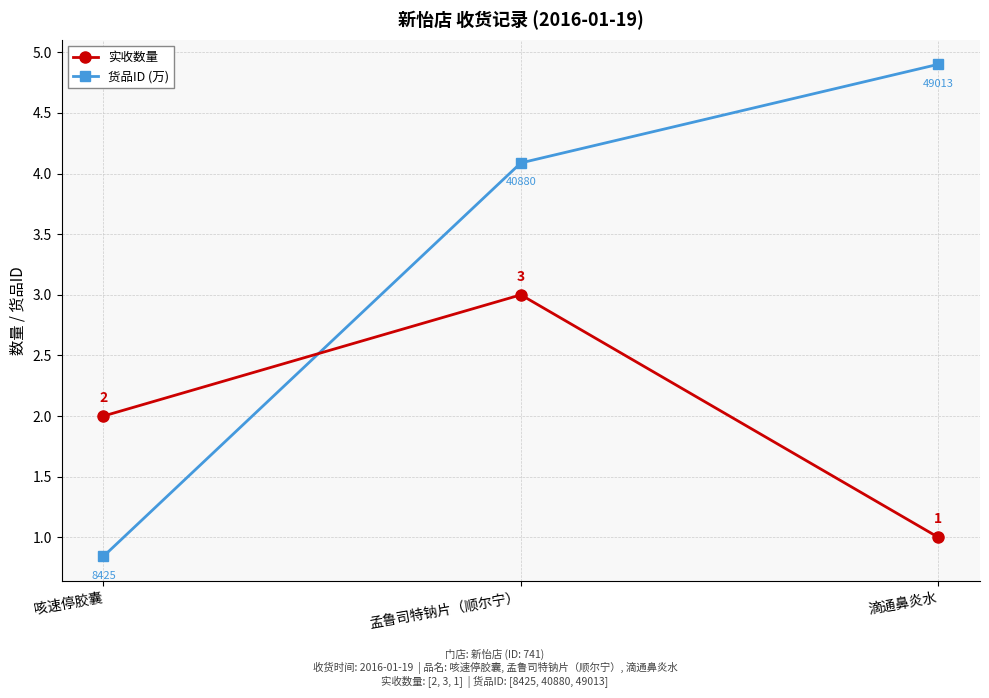

The value of 实收数量 at 咳速停胶囊 is 3.1. True or false?

False